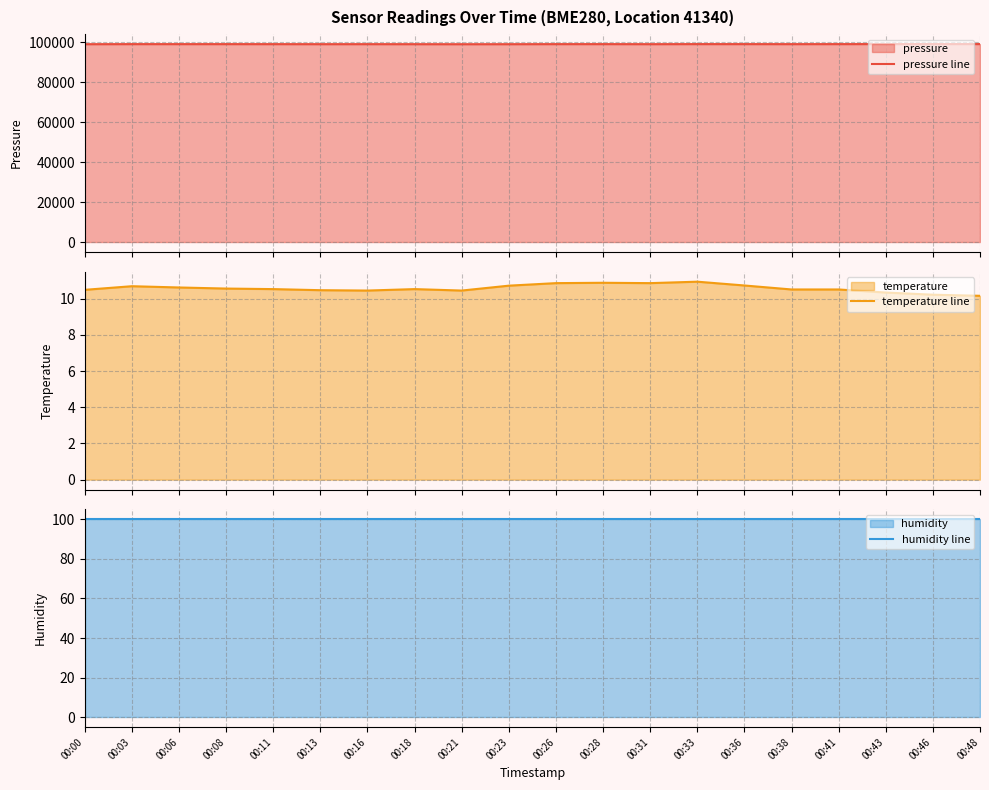

What is the spread (max minus min) of values at 00:11?

99063.9